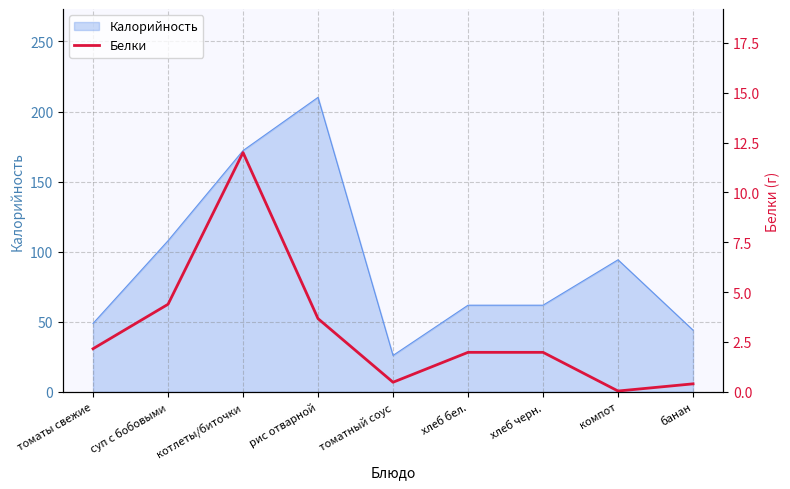

Between хлеб бел. and рис отварной, which is larger?

рис отварной